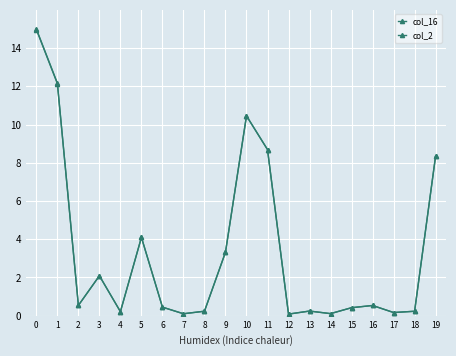

What is the total value across all series at 17?

0.3